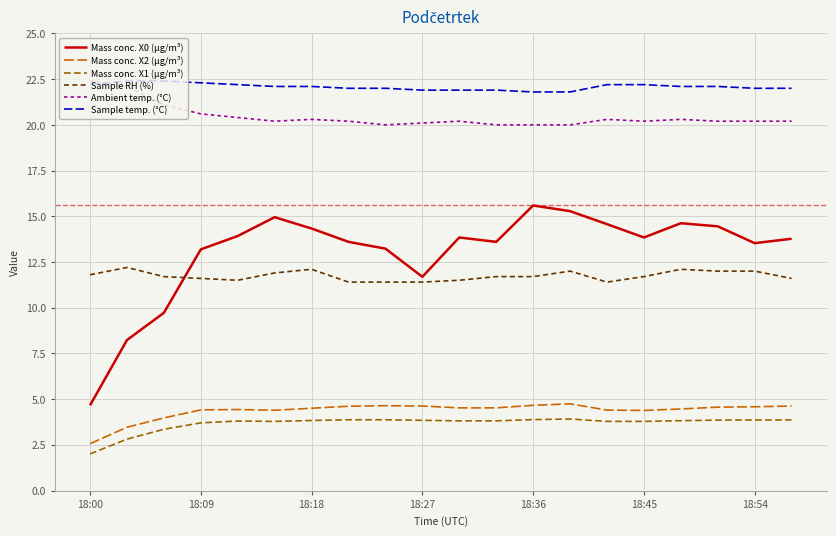

True or false: Mass conc. X1 (μg/m³) and Mass conc. X0 (μg/m³) intersect in this chart.

False